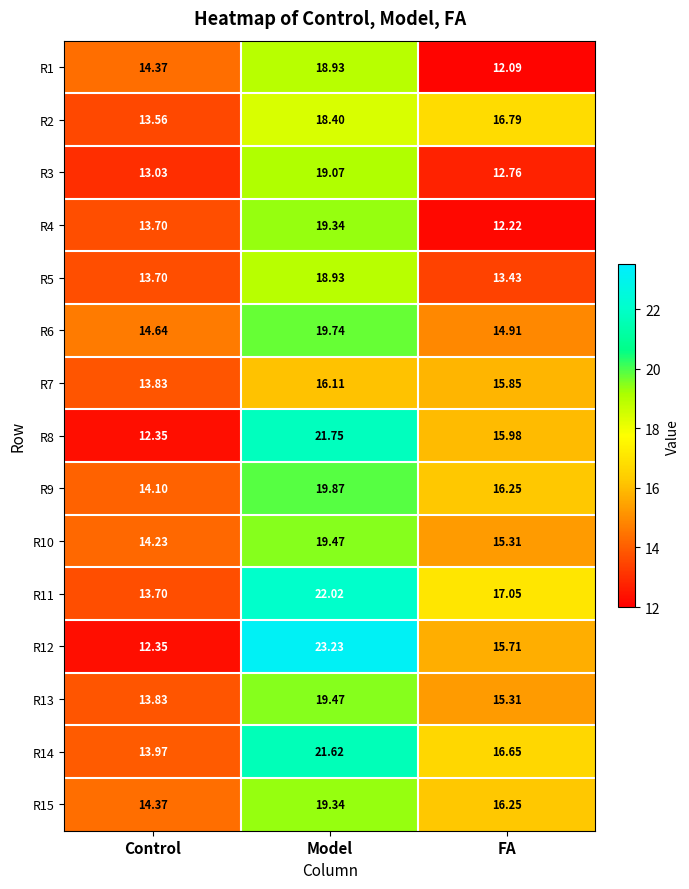

Which label corresponds to the smallest value in the chart?

FA